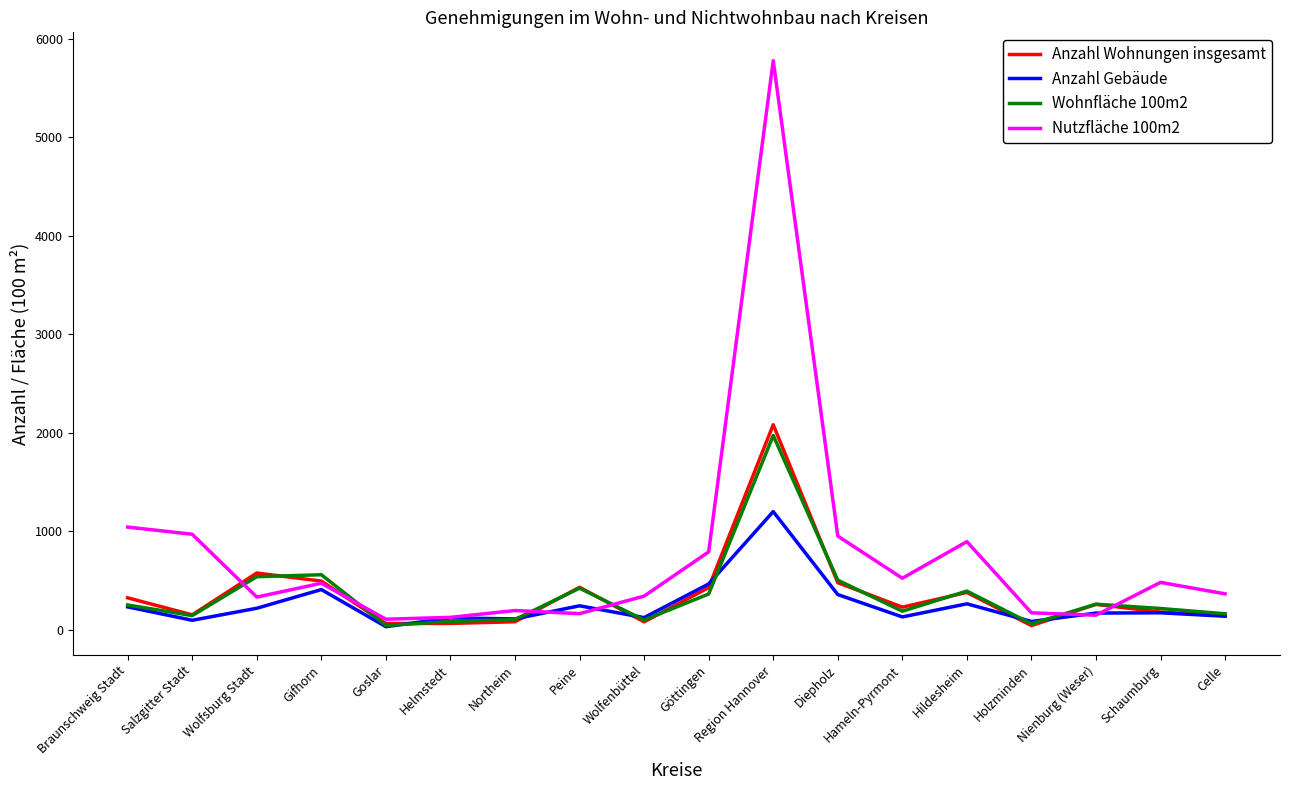

Which series changed the most between Region Hannover and Nienburg (Weser)?

Nutzfläche 100m2